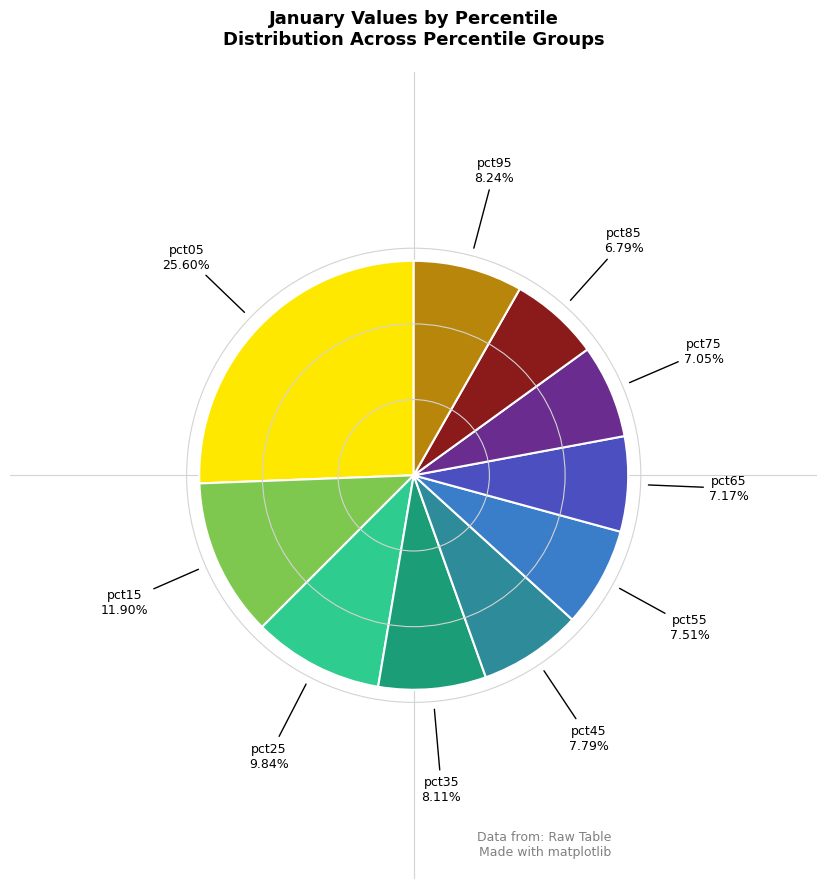

Does any single category account for the majority?

No